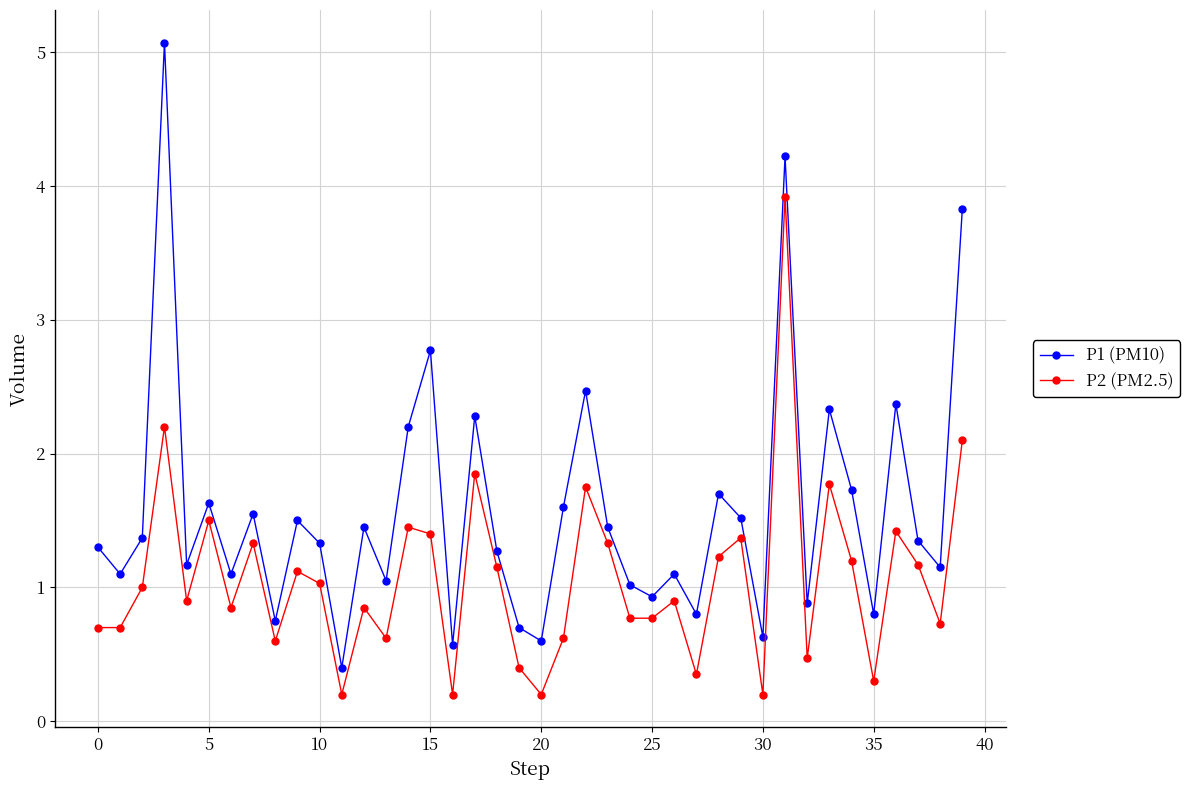

What is the average value of the P2 (PM2.5) series?

1.1